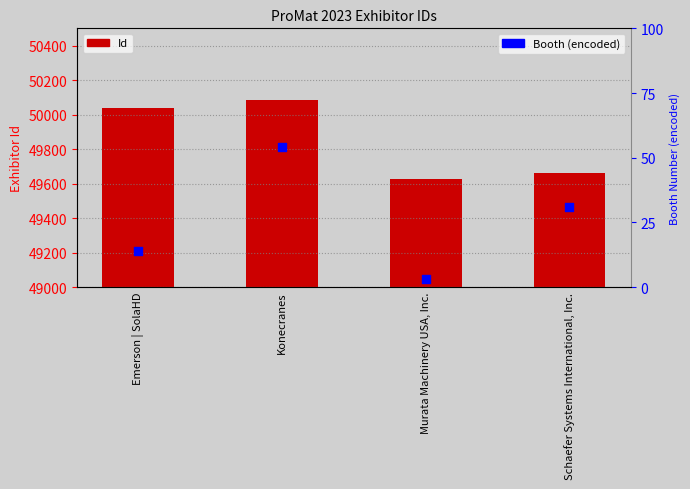

Which series contains the highest Y value?

Id